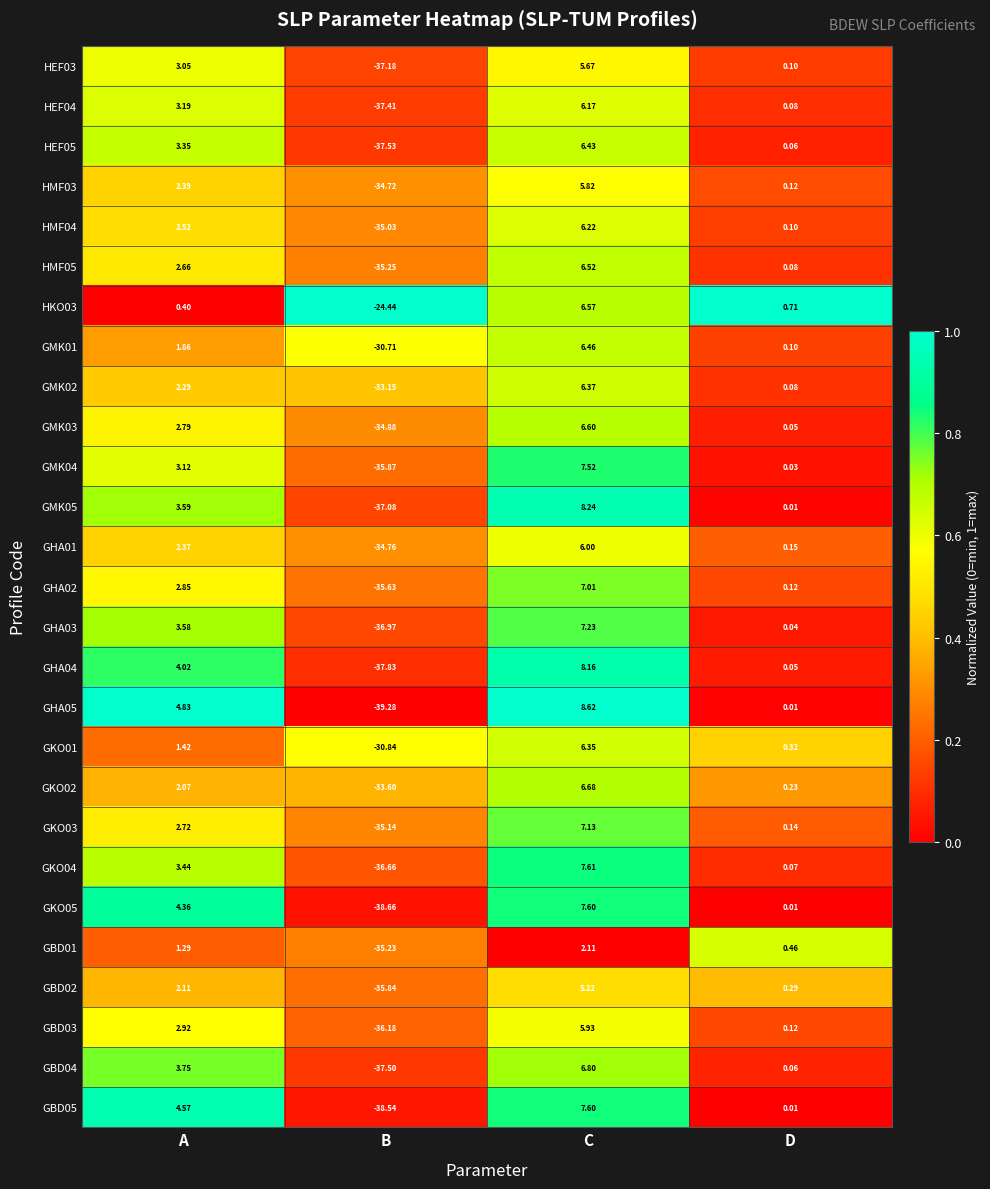

Which category has the lowest value across all series?

B